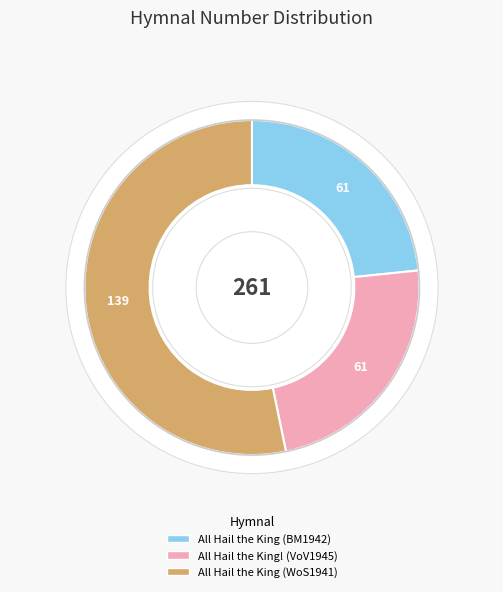

What percentage do All Hail the King (WoS1941) and All Hail the King (BM1942) together represent?

76.6%